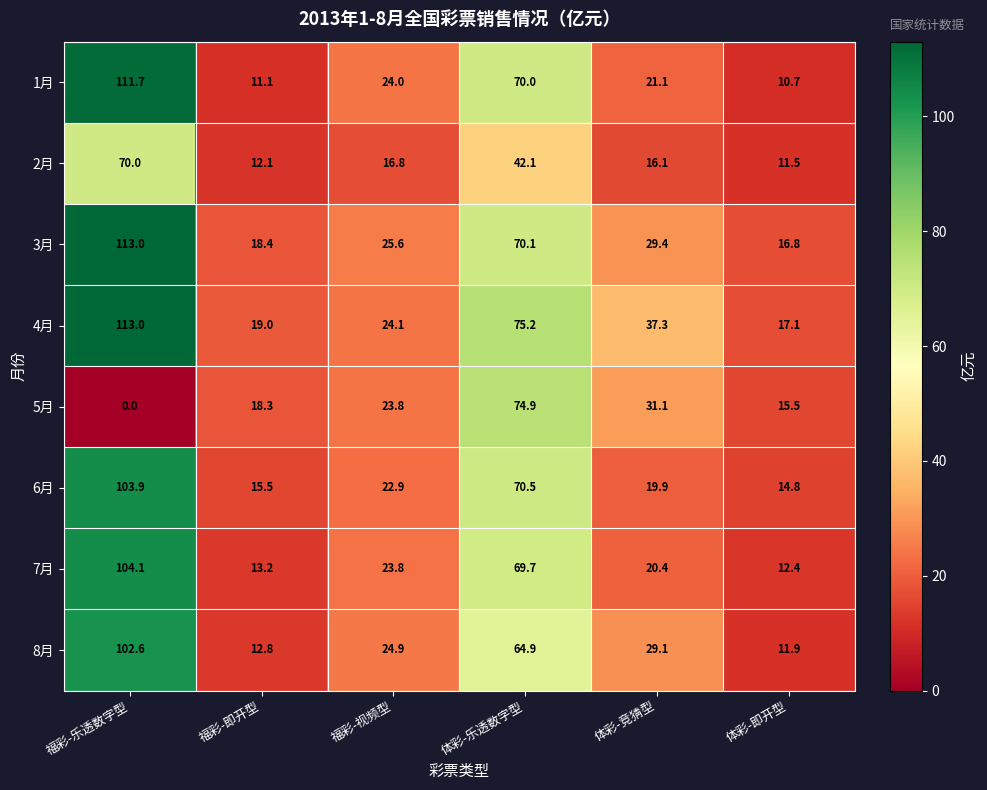

At which category is the sum across all series the highest?

福彩-乐透数字型